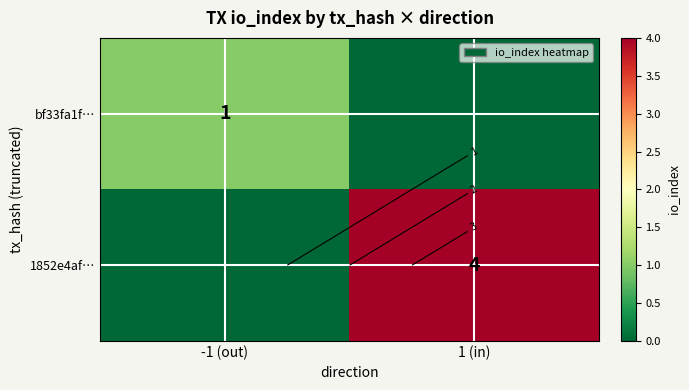

How many values in the 1852e4af… series are below 4?

1